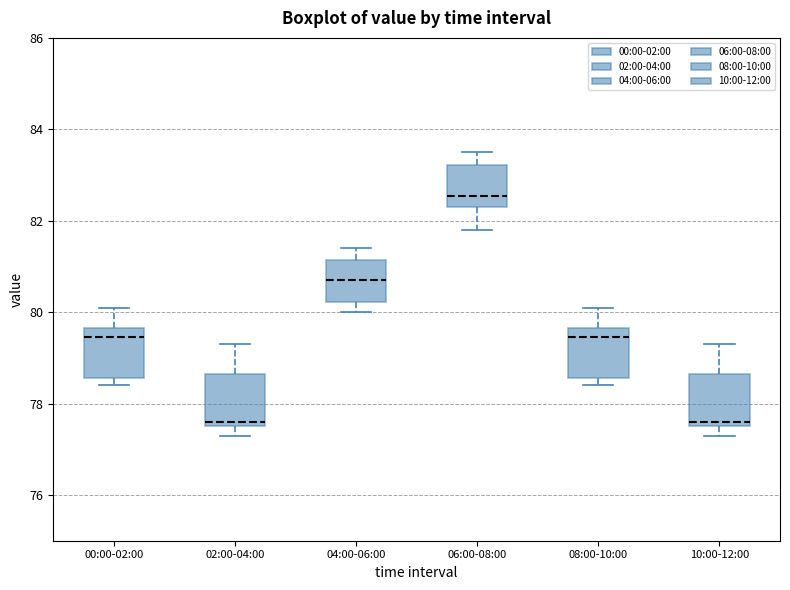

Where does the median line of the box for 00:00-02:00 sit on the y-axis? The values are not printed on the chart, so give them approximately, as read against the axis.

79.4